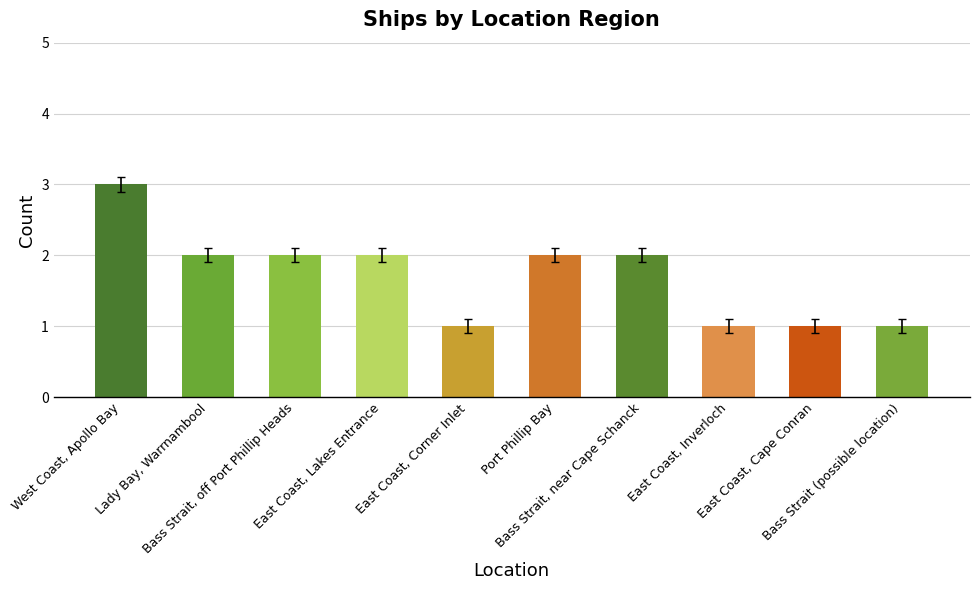

What is the sum of the values at East Coast, Inverloch and East Coast, Lakes Entrance?

3